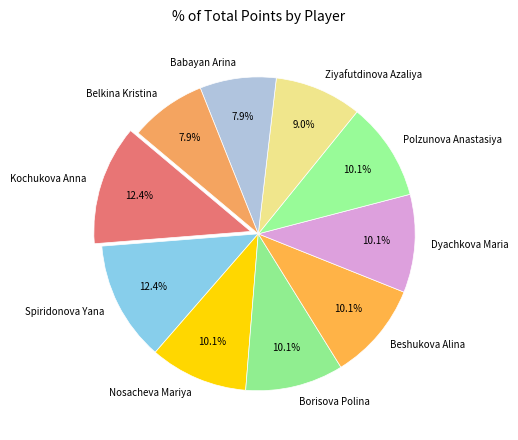

How many segments does this pie chart have?

10